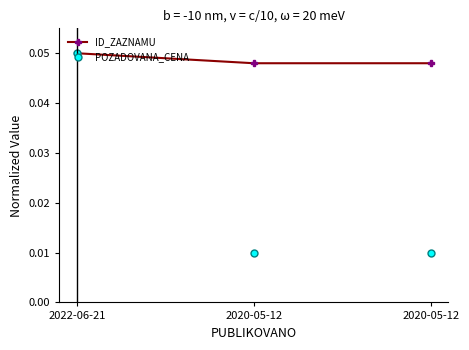

True or false: POZADOVANA_CENA has a value of 0.1 at 2022-06-21.

True